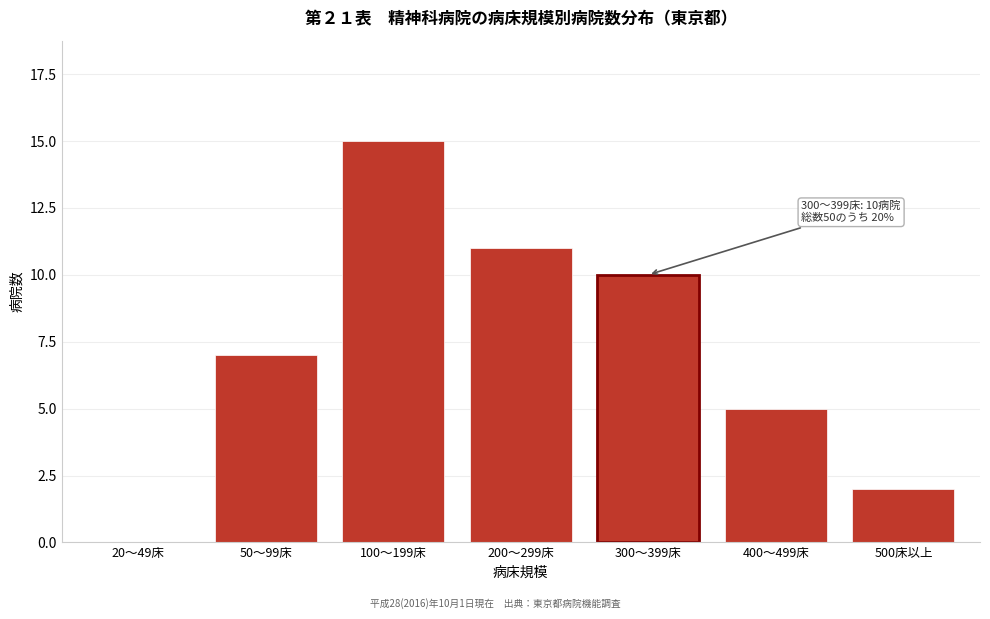

Reading right to left, list all the values displayed in this chart.

500床以上=2	400～499床=5	300～399床=10	200～299床=11	100～199床=15	50～99床=7	20～49床=0